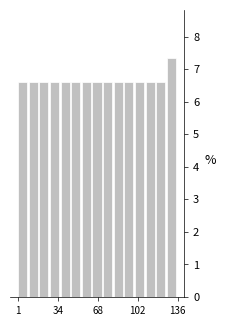

Read against the x-axis, roughly where is the centre of the tallest bar?

130